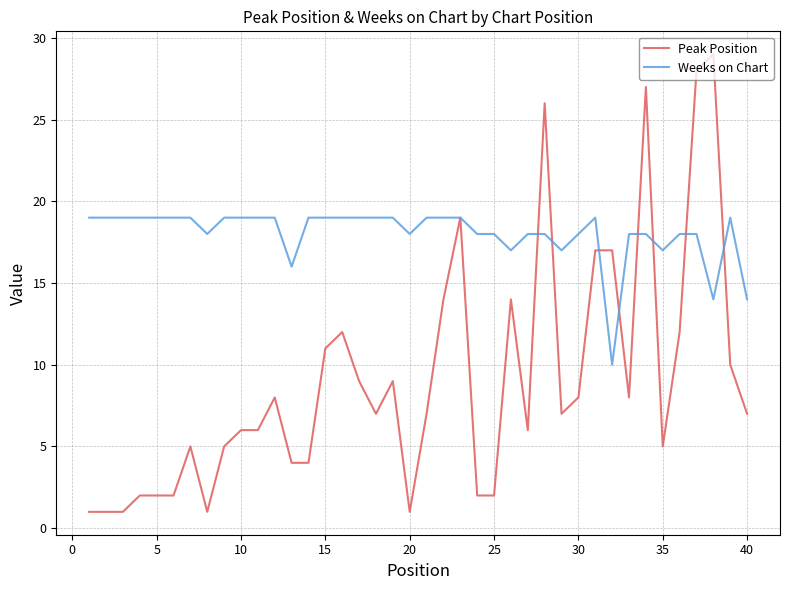

List the series in order of their peak value, highest first.

Peak Position, Weeks on Chart